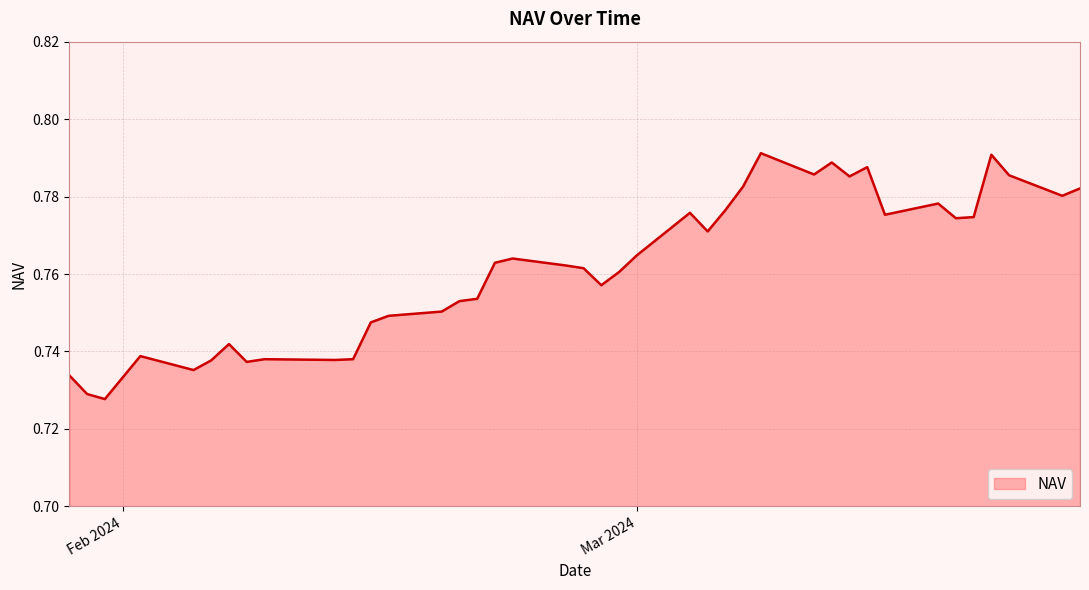

Rank the categories by value from lowest to highest.

31-01-2024, 30-01-2024, 29-01-2024, 05-02-2024, 08-02-2024, 06-02-2024, 13-02-2024, 14-02-2024, 09-02-2024, 02-02-2024, 07-02-2024, 15-02-2024, 16-02-2024, 19-02-2024, 20-02-2024, 21-02-2024, 28-02-2024, 29-02-2024, 27-02-2024, 26-02-2024, 22-02-2024, 23-02-2024, 01-03-2024, 05-03-2024, 19-03-2024, 20-03-2024, 15-03-2024, 04-03-2024, 06-03-2024, 18-03-2024, 25-03-2024, 26-03-2024, 07-03-2024, 13-03-2024, 22-03-2024, 11-03-2024, 14-03-2024, 12-03-2024, 21-03-2024, 08-03-2024